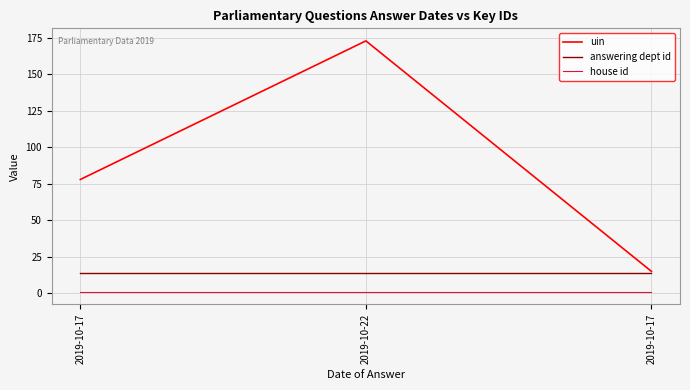

Which series has the largest total across all categories?

uin